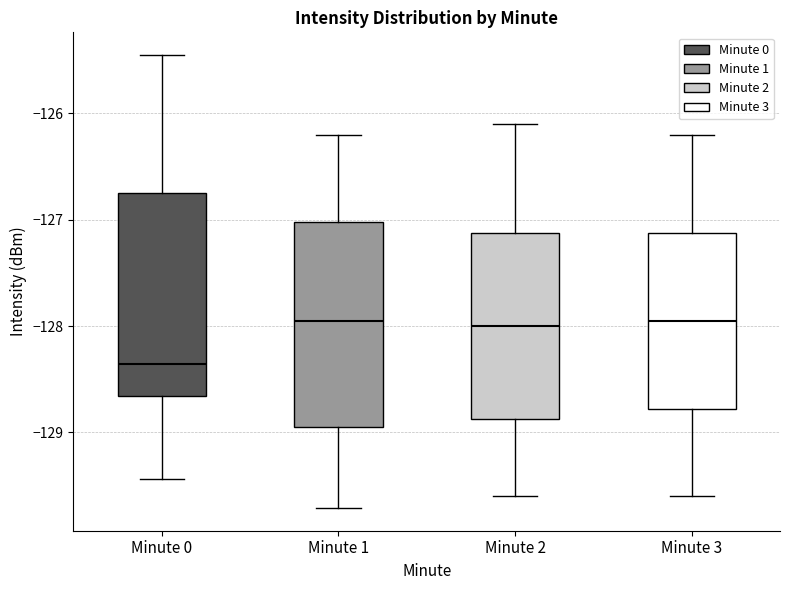

Reading left to right, read every box against the y-axis: the position of its median line, the range the box covers, and the ends of its whiskers. The values are not printed on the chart, so give them approximately, as read against the axis.

Minute 0: median -128.4, box -128.7 to -126.7, whiskers -129.4 to -125.4
Minute 1: median -127.9, box -128.9 to -127.0, whiskers -129.7 to -126.2
Minute 2: median -128.0, box -128.9 to -127.1, whiskers -129.6 to -126.1
Minute 3: median -127.9, box -128.8 to -127.1, whiskers -129.6 to -126.2